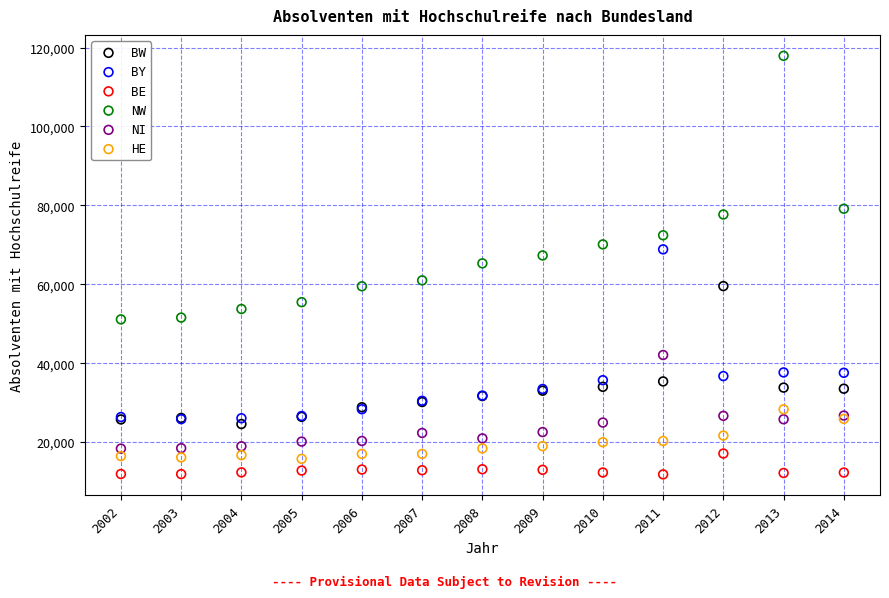

Which series contains the lowest Y value?

BE